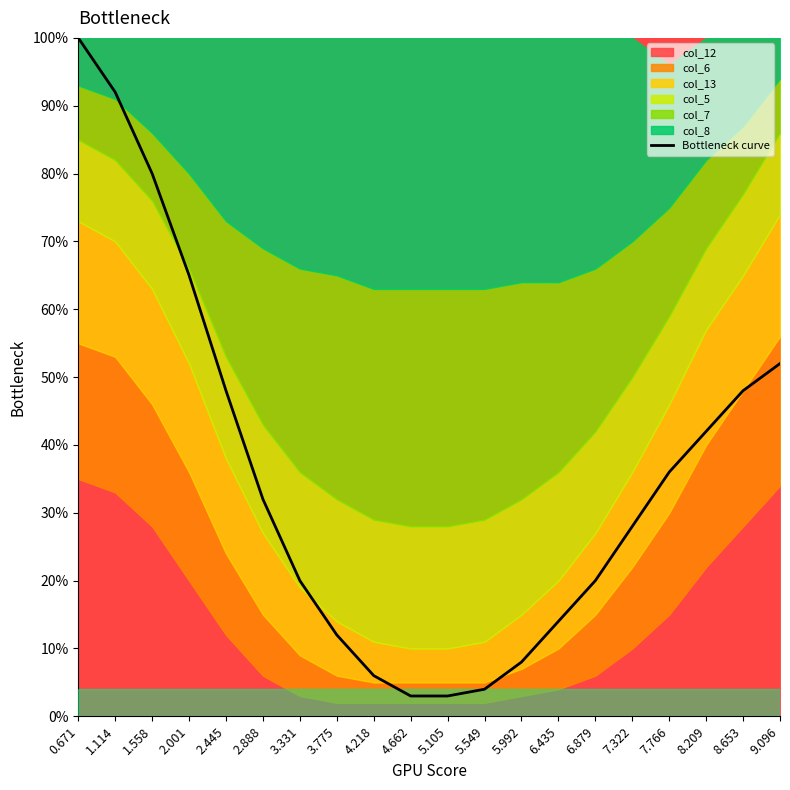

True or false: the data has more than 2 interior local peaks.

False